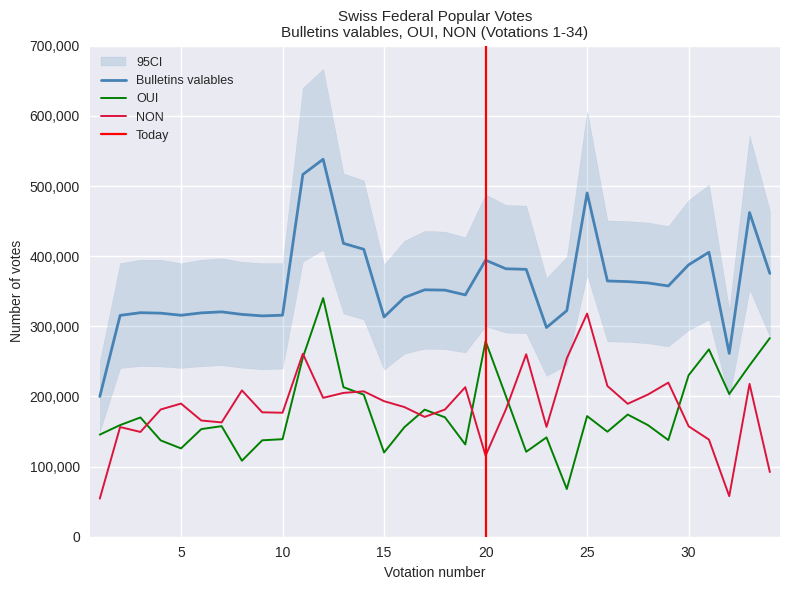

Between 34 and 1, which is larger?

34